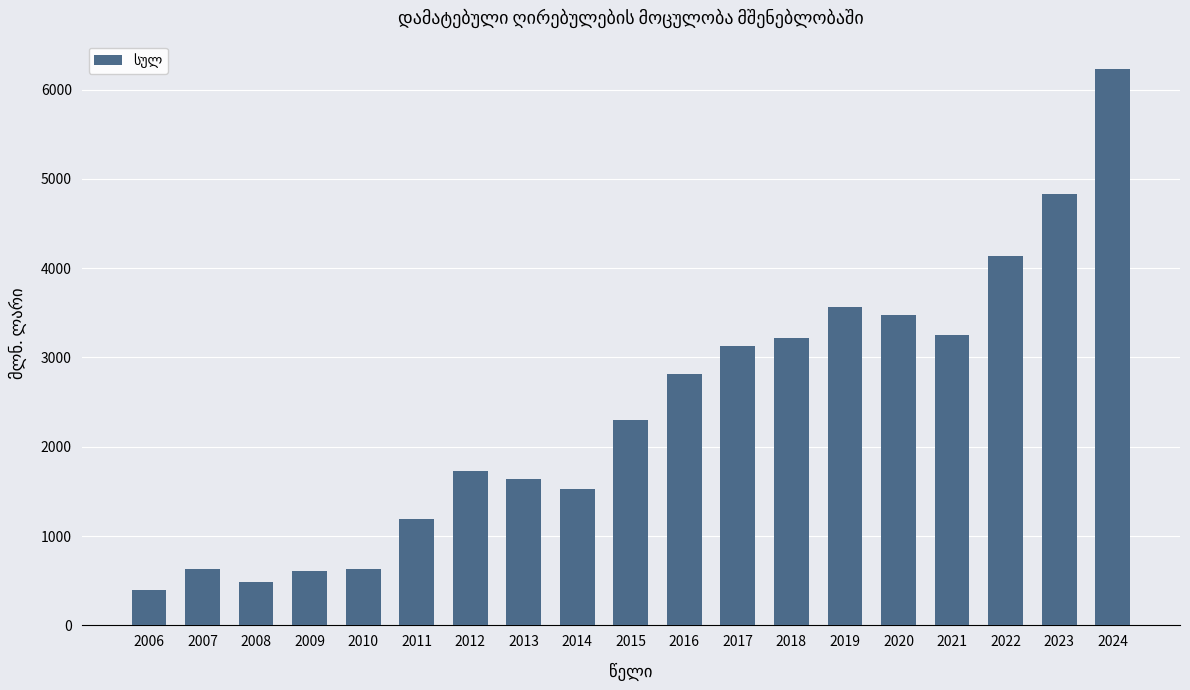

What is the difference between the maximum and second lowest values?

5753.5